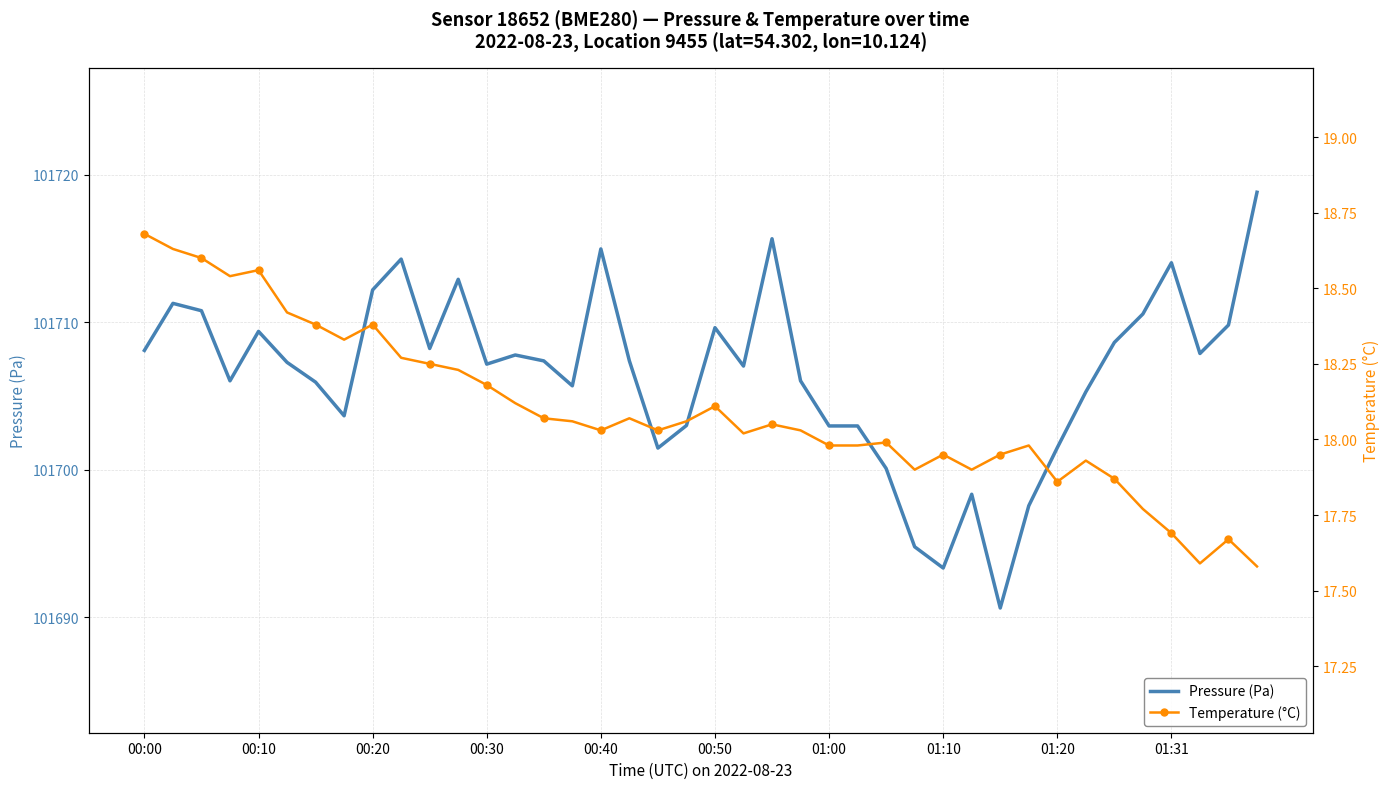

List the series in order of their peak value, highest first.

Pressure (Pa), Temperature (°C)